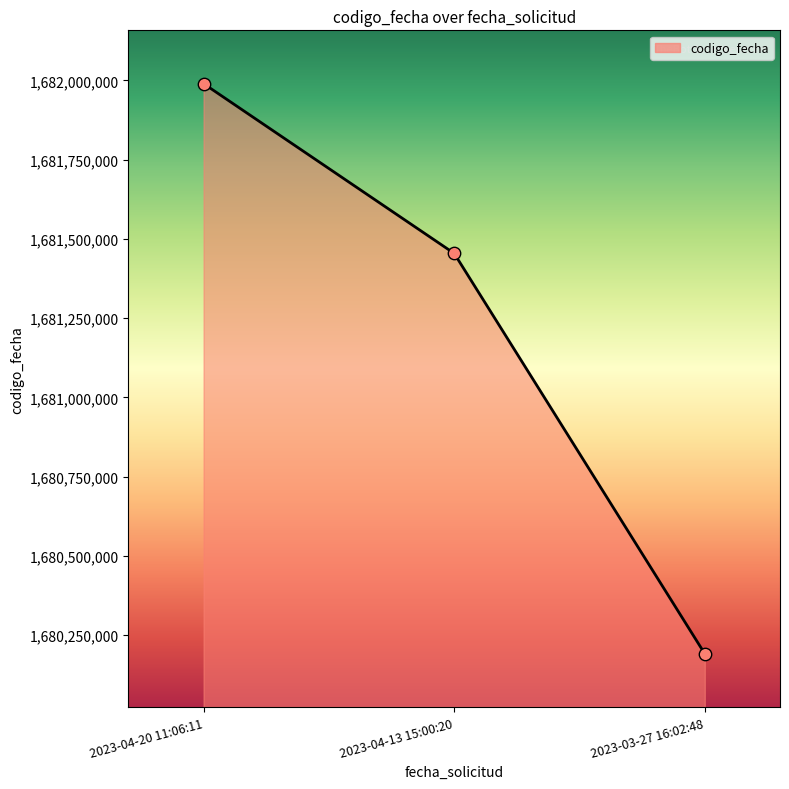

What is the change in value from 2023-04-20 11:06:11 to 2023-04-13 15:00:20?

-535452